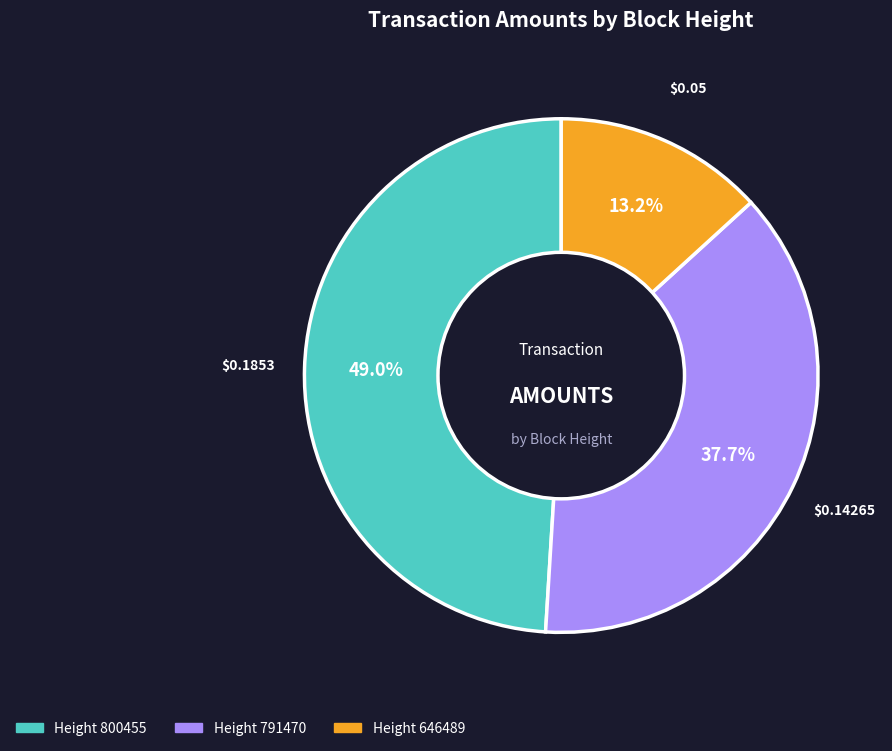

Does any single category account for the majority?

No